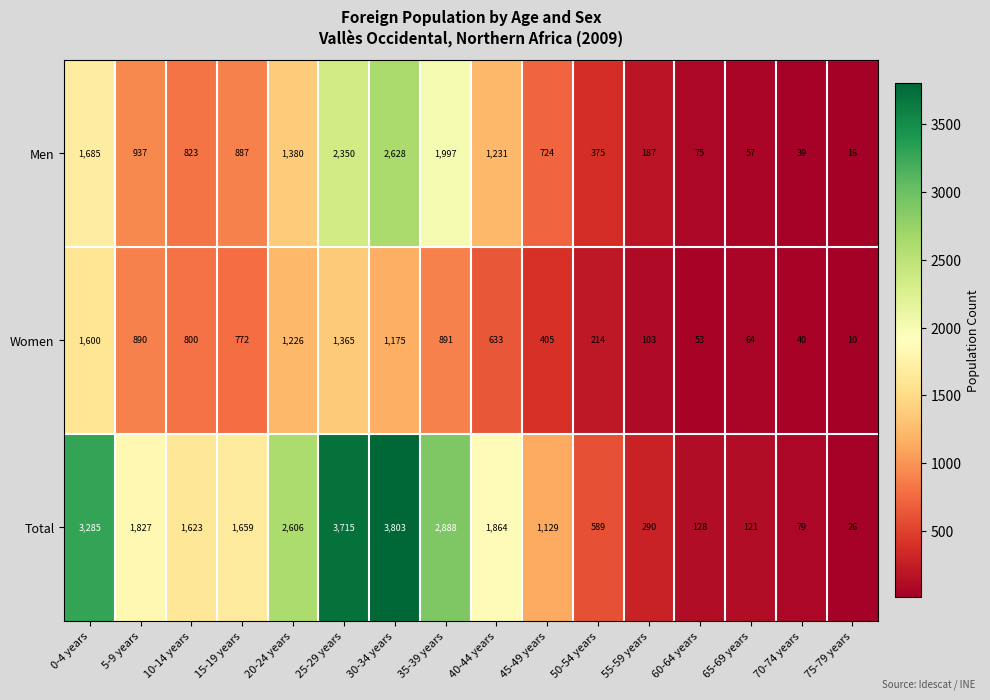

Which label corresponds to the smallest value in the chart?

75-79 years